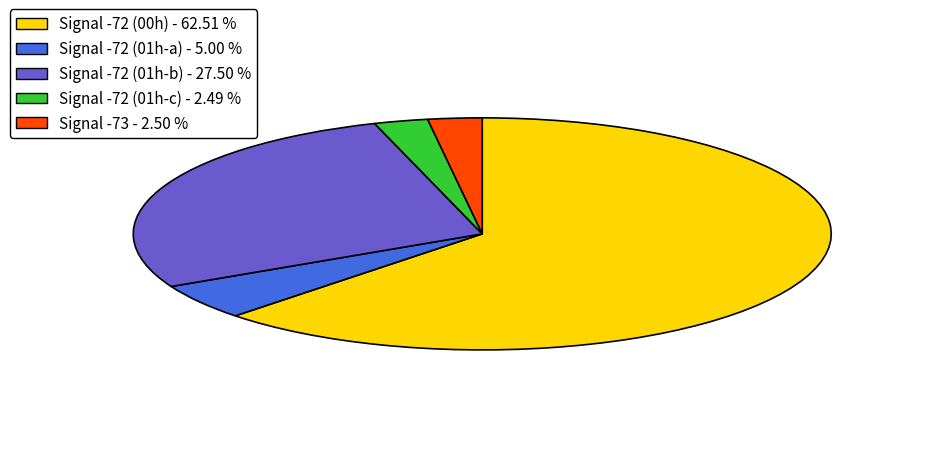

Count the number of slices in the pie.

5